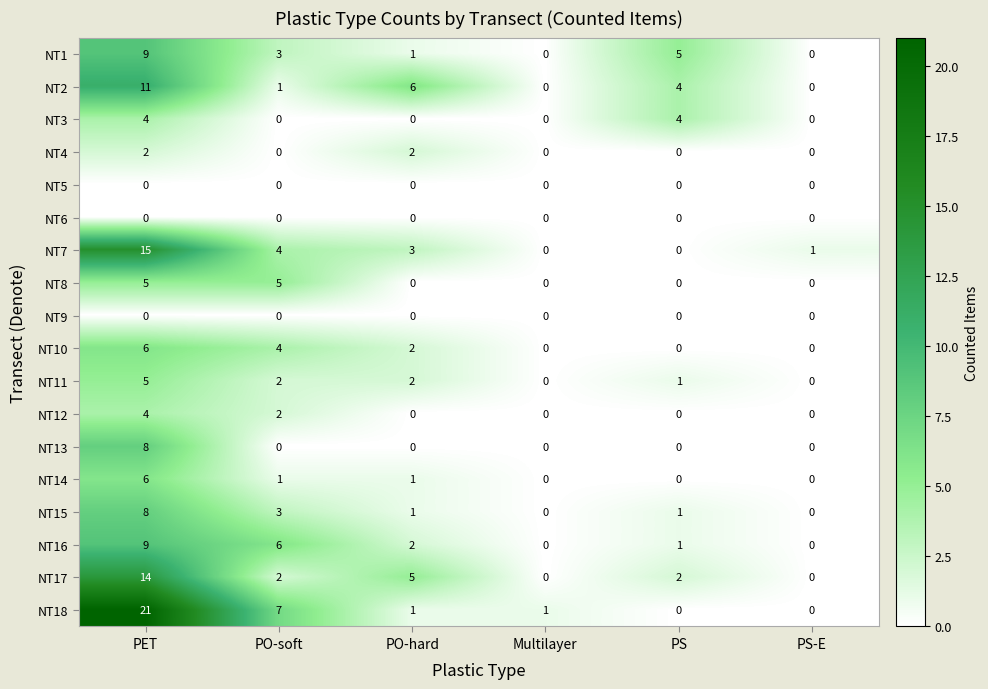

What is the difference between the maximum and minimum values in the NT16 series?

9